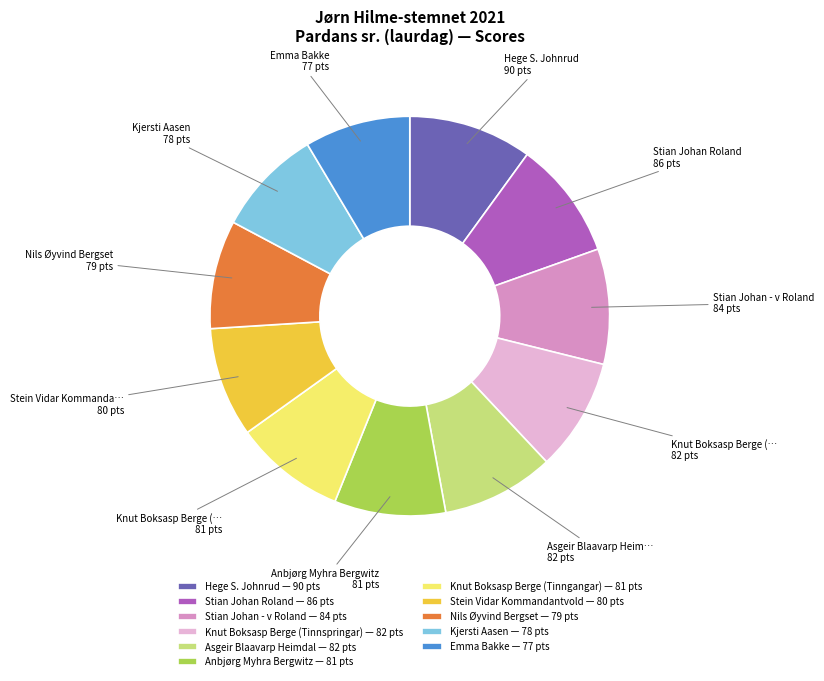

Is Kjersti Aasen — 78 pts the majority of the pie?

No